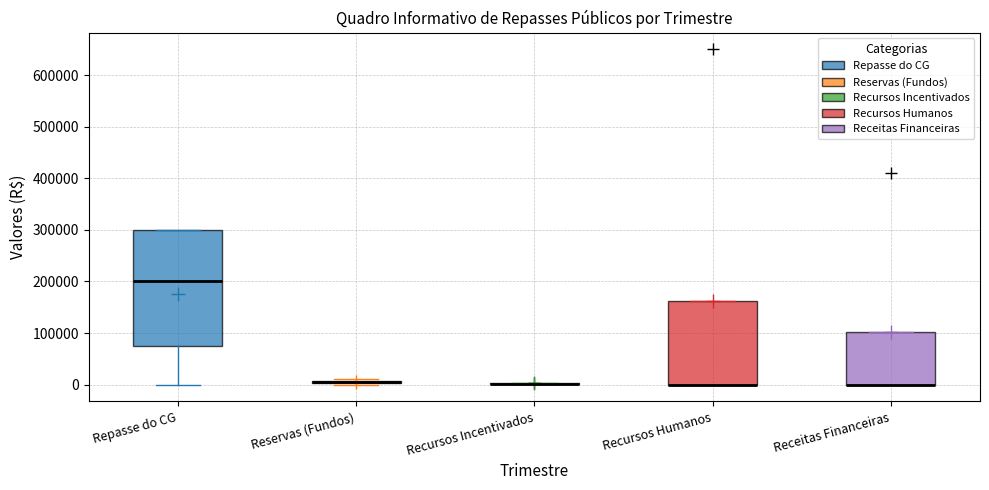

Reading left to right, read every box against the y-axis: the position of its median line, the range the box covers, and the ends of its whiskers. The values are not printed on the chart, so give them approximately, as read against the axis.

Repasse do CG: median 200000, box 80000 to 300000, whiskers 0 to 300000
Reservas (Fundos): box collapsed to a line at 10000, whiskers 0 to 10000
Recursos Incentivados: box collapsed to a line at 0, whiskers 0 to 0
Recursos Humanos: median 0 (drawn on the box's lower edge), box 0 to 160000, whiskers 0 to 160000
Receitas Financeiras: median 0 (drawn on the box's lower edge), box 0 to 100000, whiskers 0 to 100000